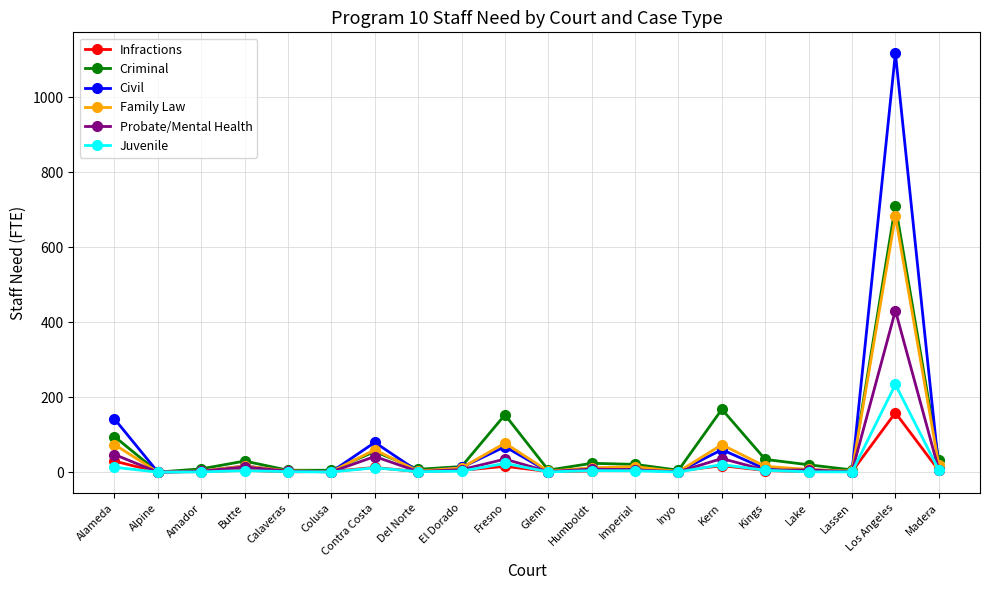

After their last crossing, which series has the higher values: Family Law or Probate/Mental Health?

Family Law